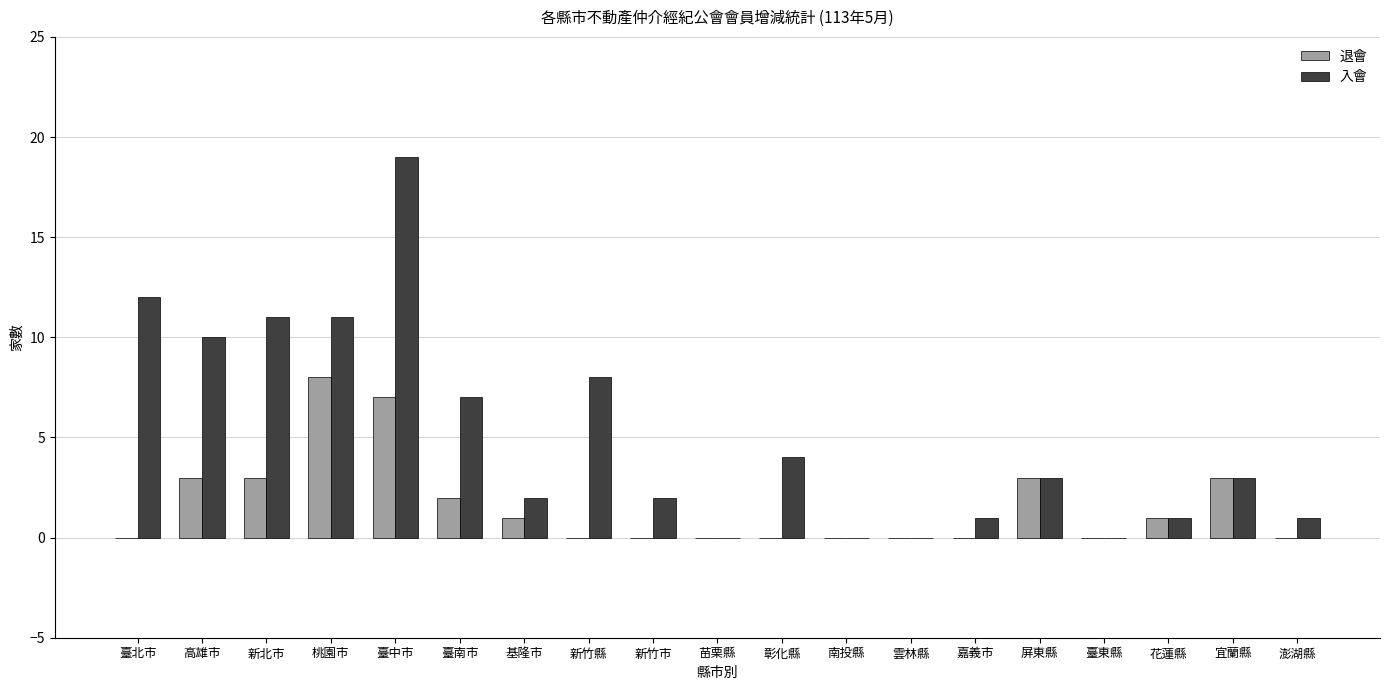

Which series has the largest total across all categories?

入會